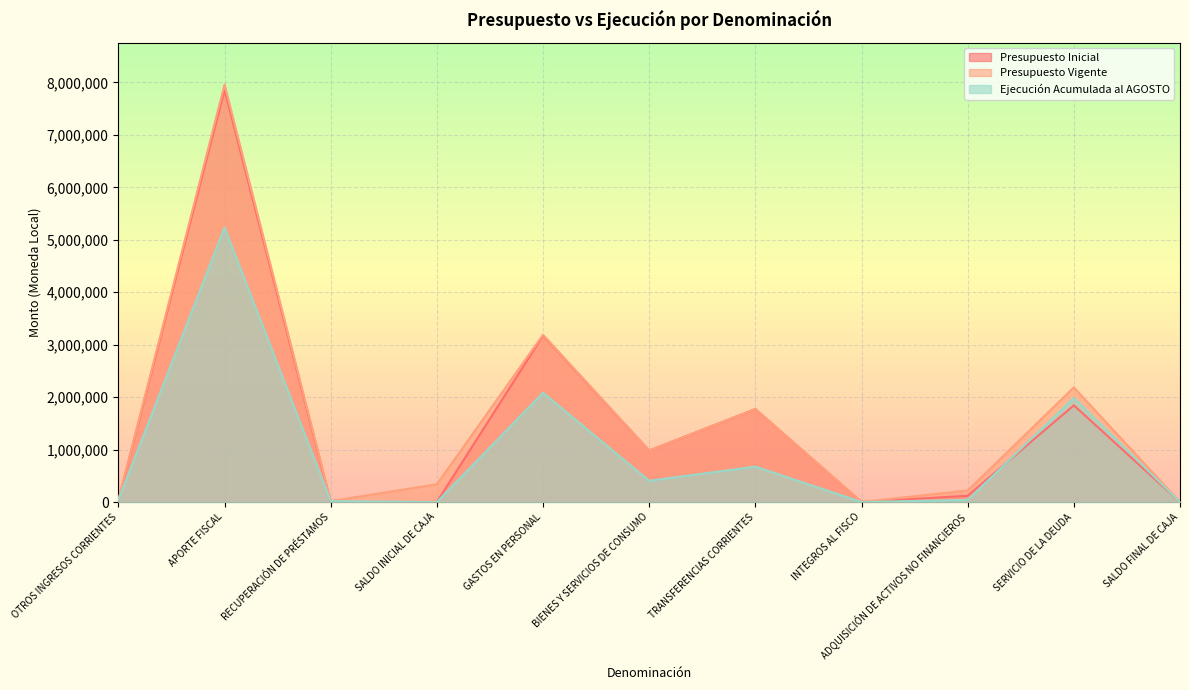

What position from the right is SERVICIO DE LA DEUDA?

2